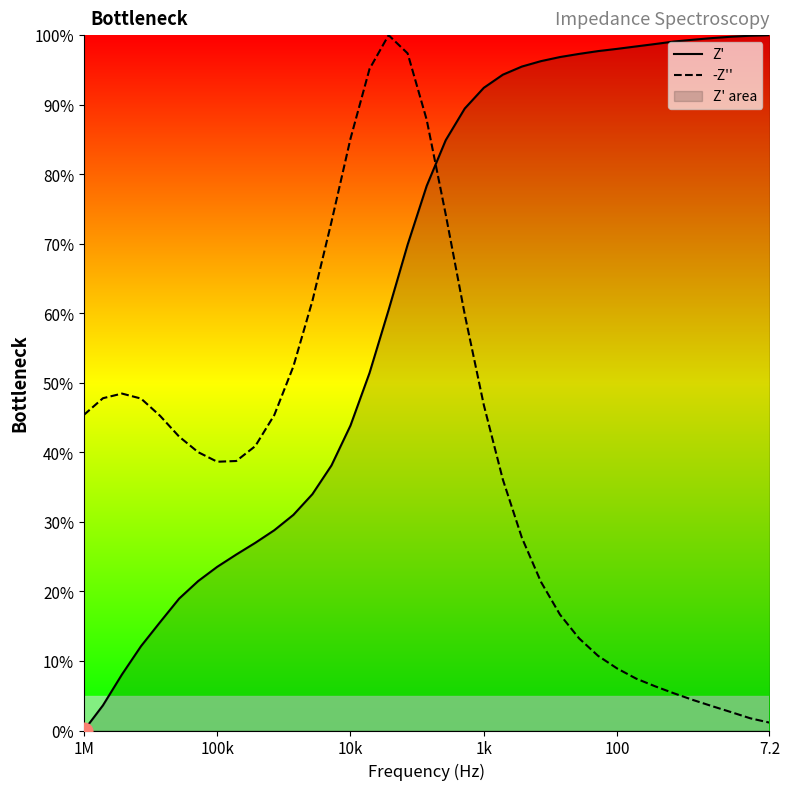

Reading left to right, transcribe all the data shown in this chart.

Z': 0.0	3.6	8.1	12.1	15.6	19.0	21.5	23.5	25.3	27.0	28.8	31.0	34.0	38.1	43.9	51.4	60.5	69.9	78.3	84.9	89.5	92.4	94.3	95.5	96.3	96.9	97.3	97.7	98.0	98.4	98.7	99.1	99.3	99.6	99.8	99.9	100.0
-Z'': 45.4	47.8	48.5	47.7	45.3	42.3	40.0	38.7	38.8	40.9	45.4	52.4	61.8	73.1	85.1	95.1	100.0	97.4	87.8	74.2	59.8	46.8	36.1	27.7	21.4	16.7	13.3	10.7	8.9	7.5	6.4	5.3	4.4	3.5	2.6	1.8	1.1